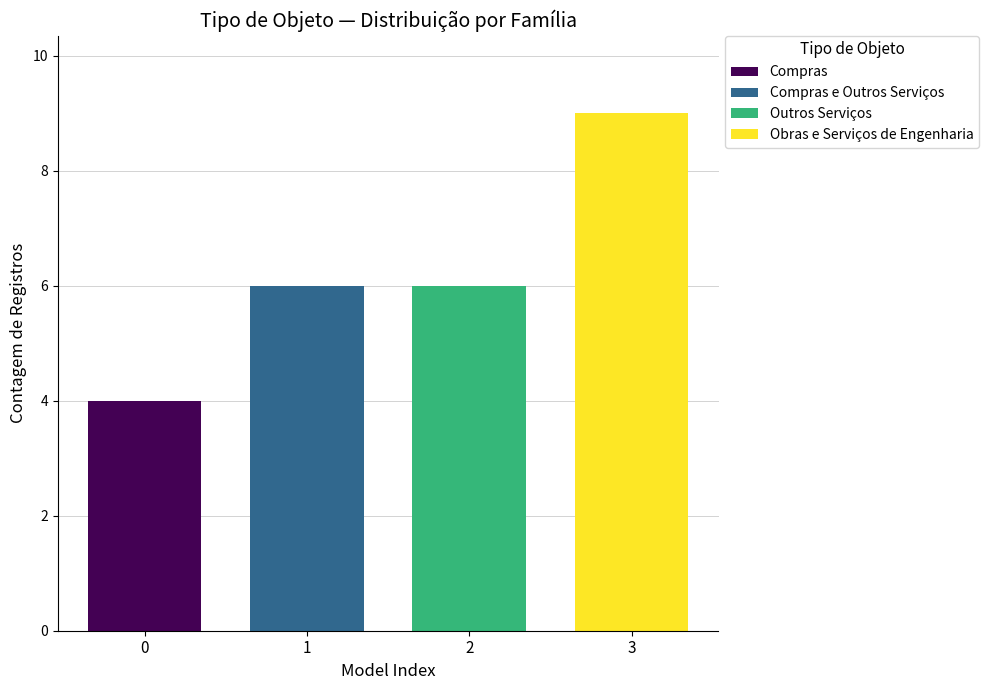

What is the highest value of the Obras e Serviços de Engenharia series?

9